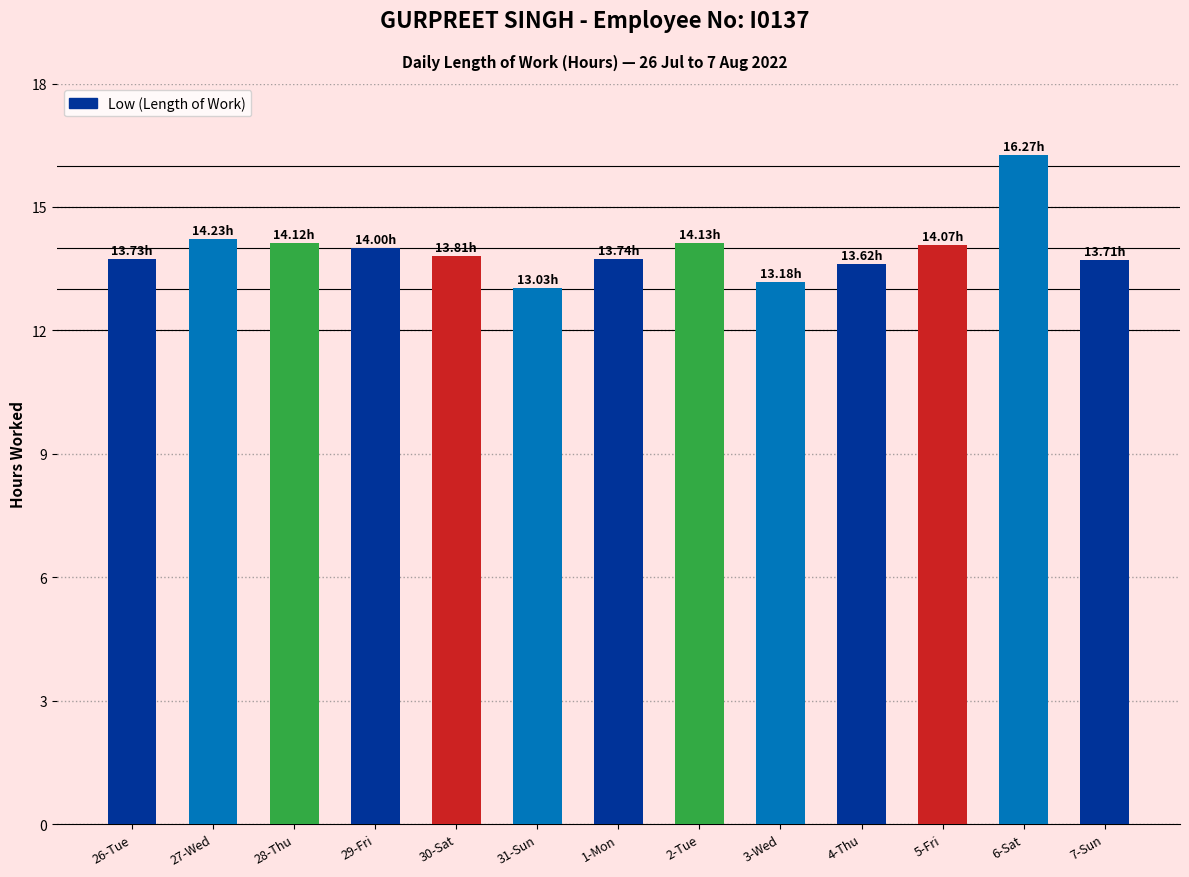

Are the bars grouped side by side (vs. stacked)?

No